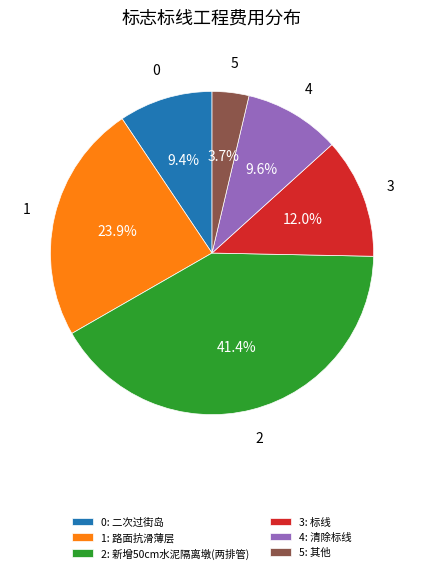

Does 3: 标线 represent more than half of the total?

No